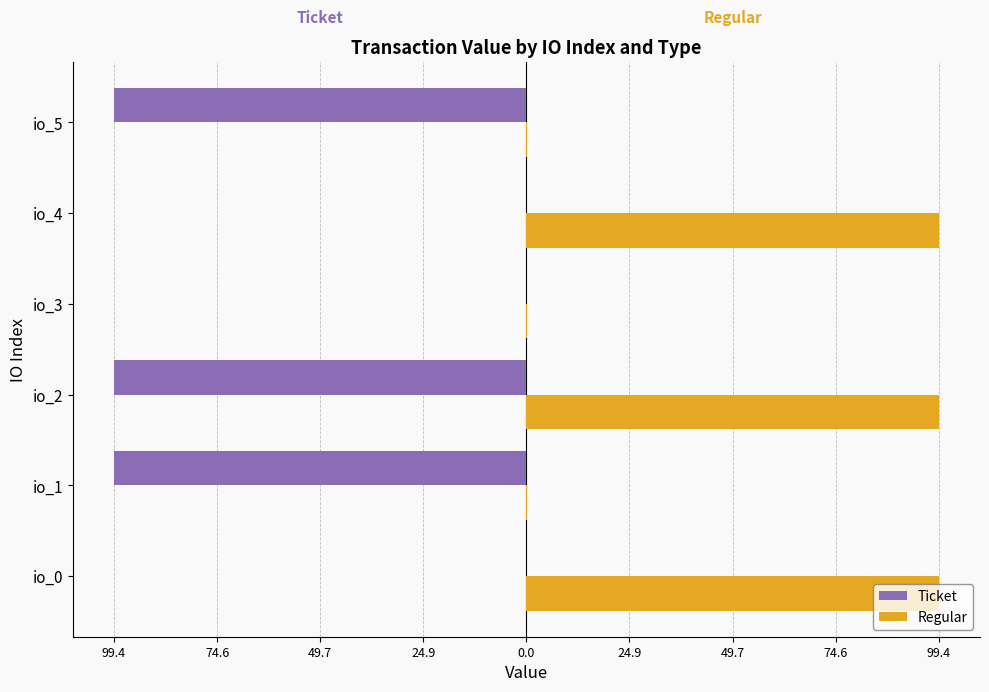

What are all the series names shown in the legend?

Ticket, Regular